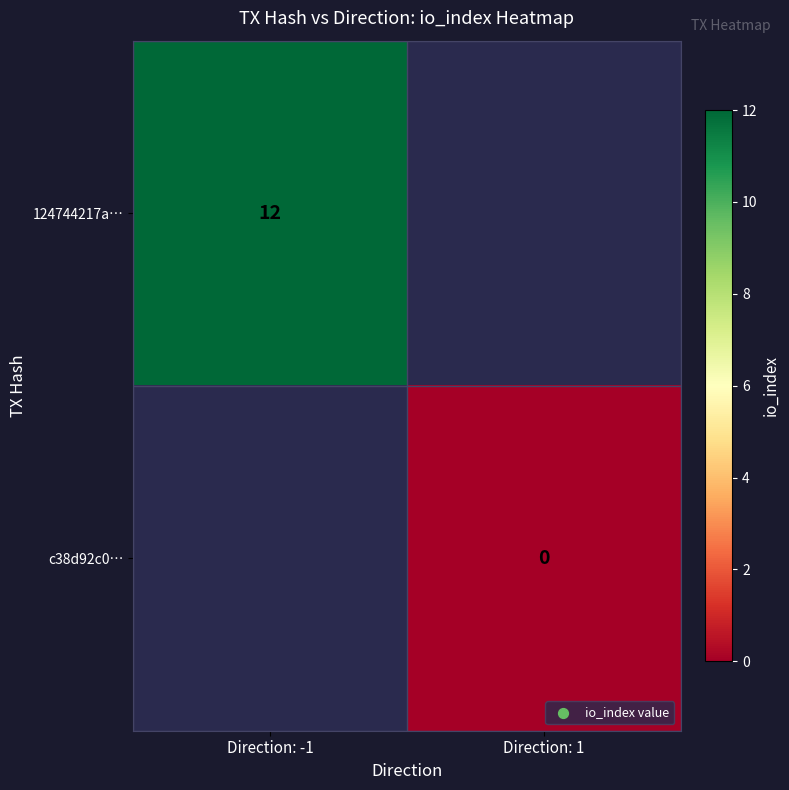

Is the value of c38d92c0… at Direction: 1 greater than the value of 124744217a… at Direction: -1?

No